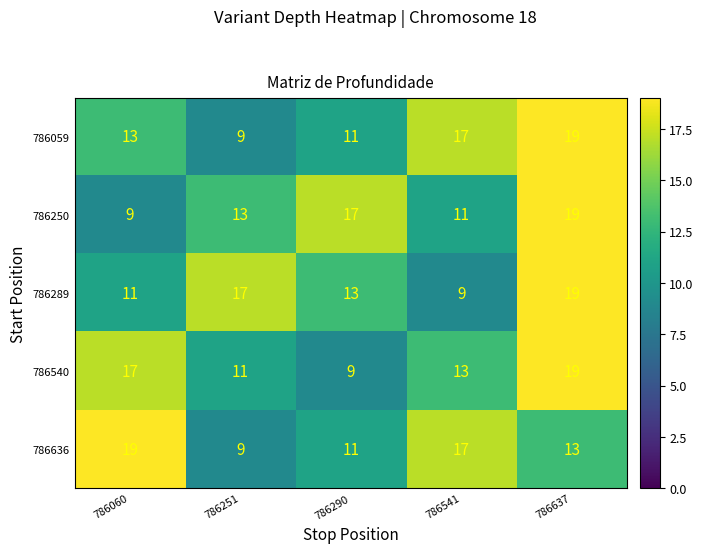

Read the 786636 value at 786637, to the nearest 5.

15